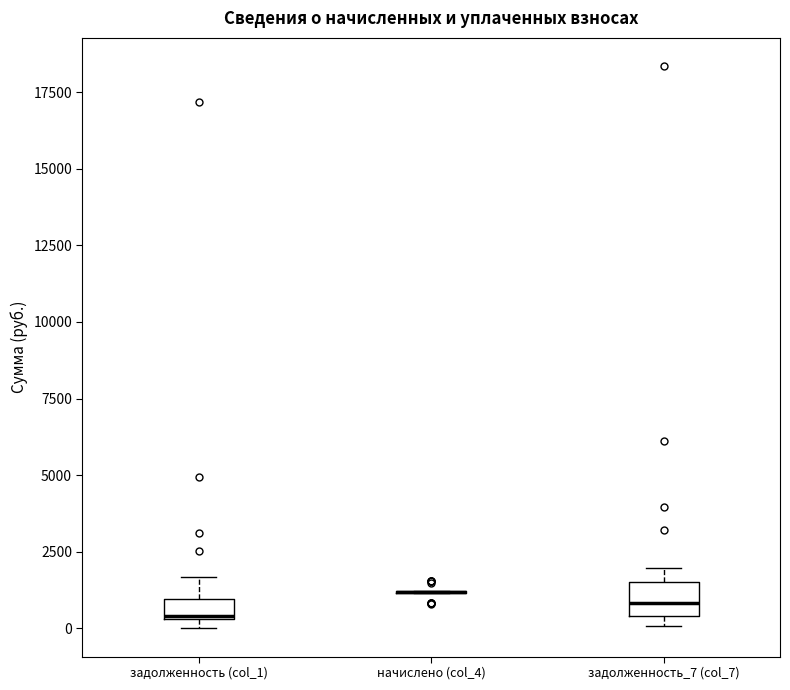

Where is the upper edge of the box for задолженность_7 (col_7) on the y-axis? The values are not printed on the chart, so give them approximately, as read against the axis.

1500